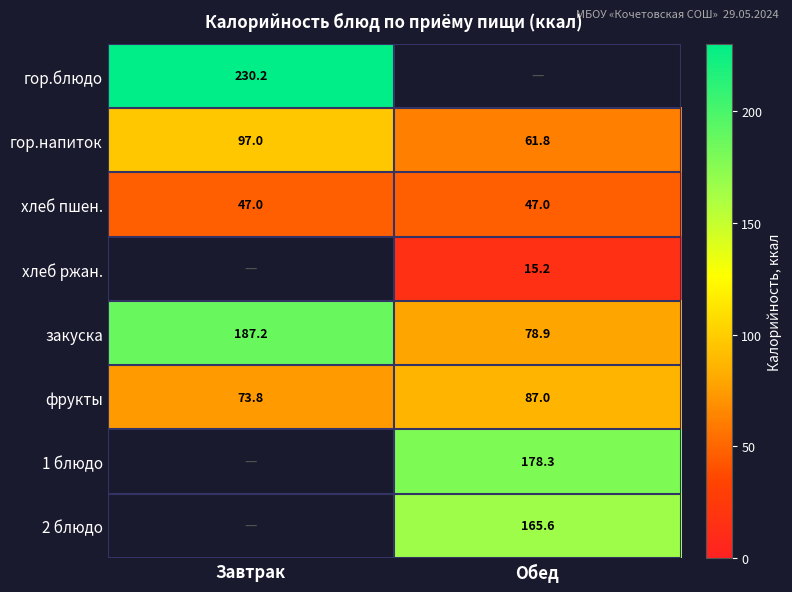

Is it true that хлеб пшен. equals 47.0 at Обед?

True